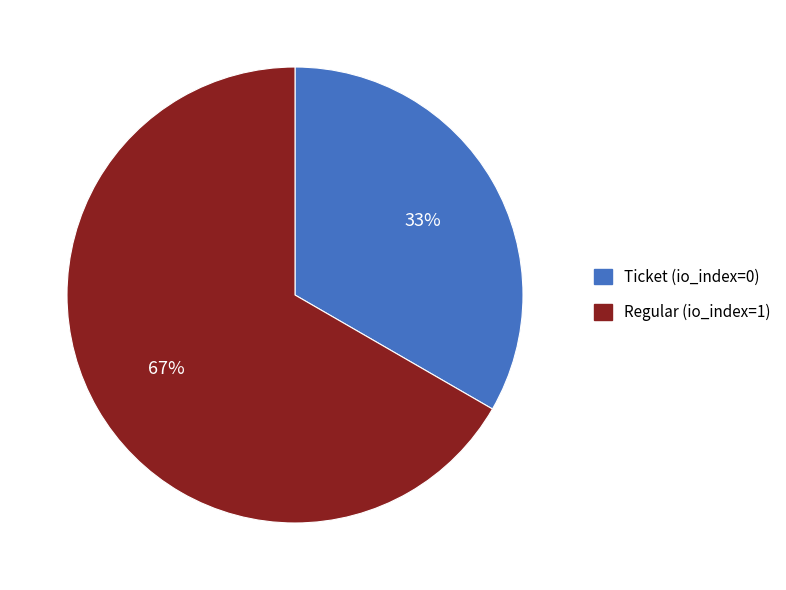

What percentage is the Regular (io_index=1) slice, to the nearest percent?

67%